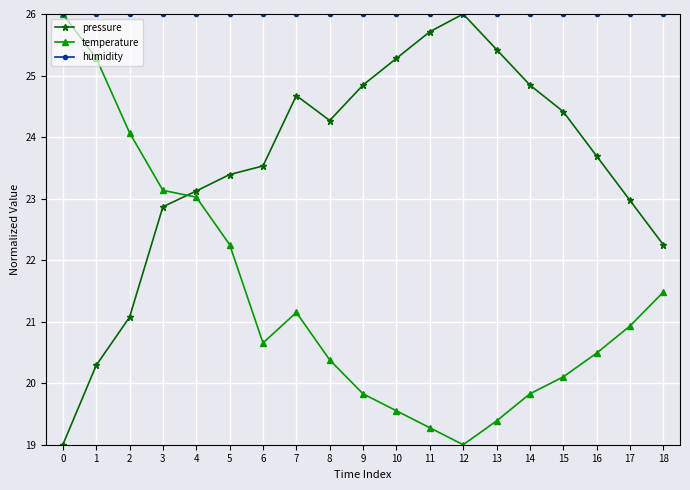

What is the difference between the highest and lowest values at 7?

4.9